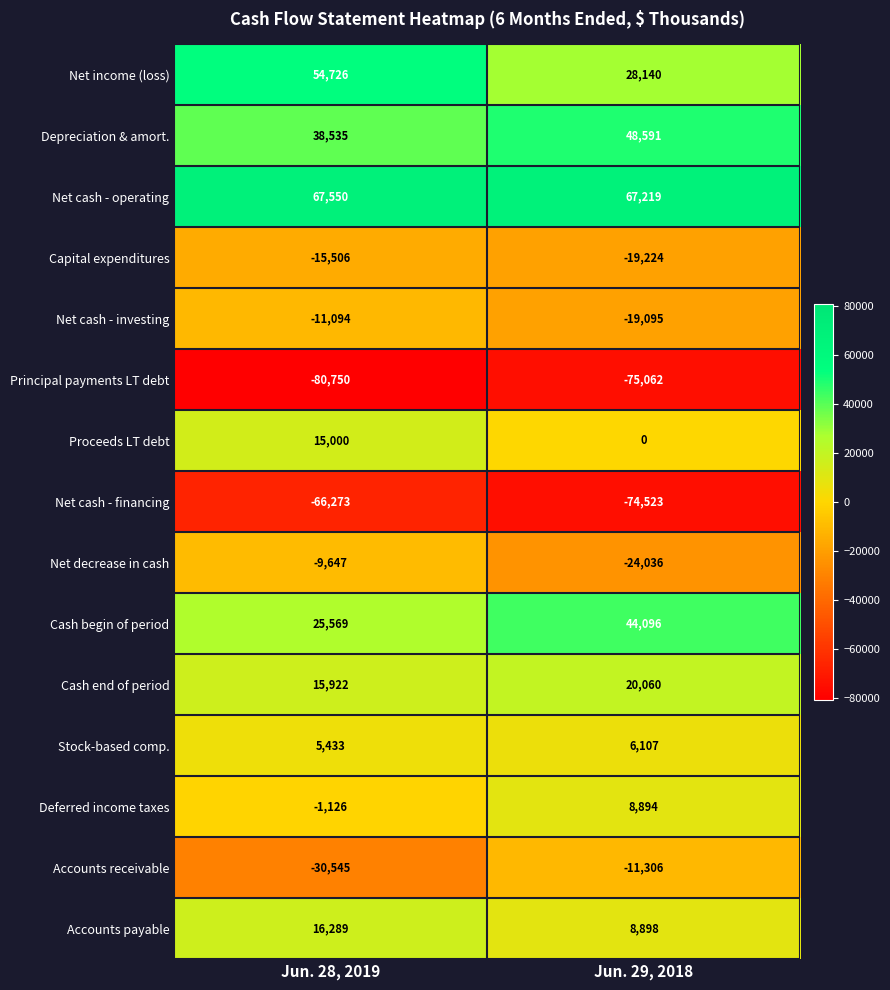

What is the sum of all Net cash - investing values?

-30189